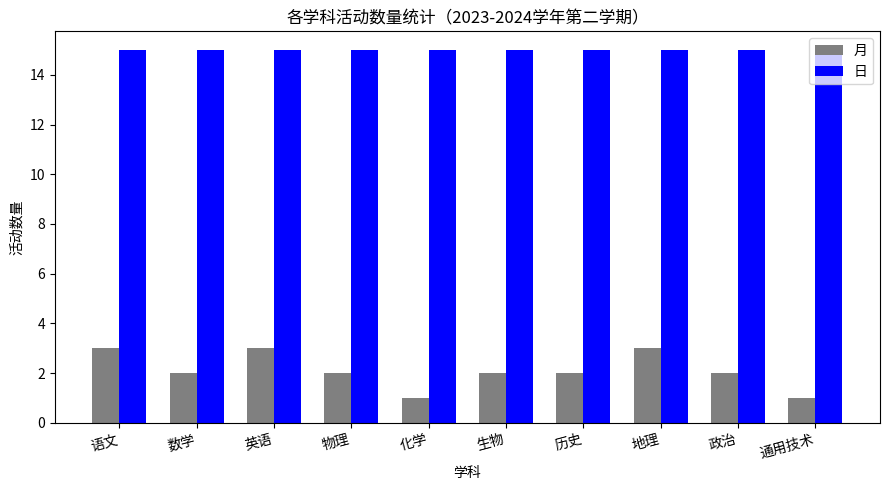

What is the total value across all series at 通用技术?

16